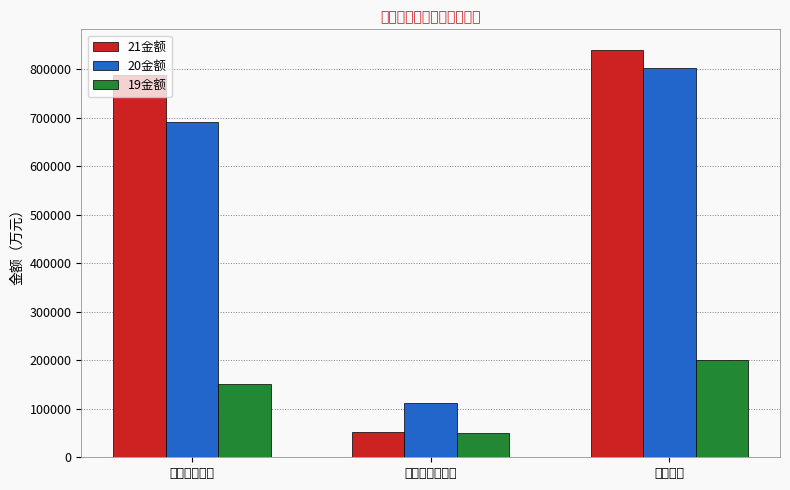

Rank the series at 流动负债合计 from lowest to highest value.

19金额, 20金额, 21金额